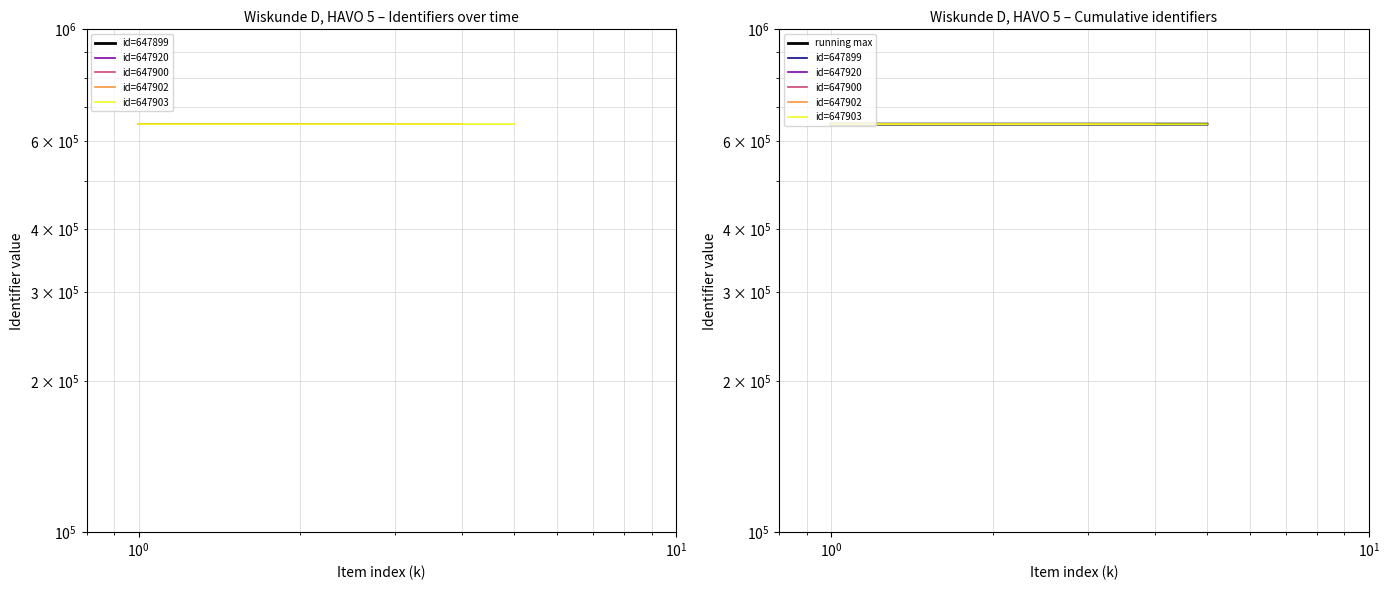

Reading left to right, transcribe all the data shown in this chart.

647899	647920	647900	647902	647903